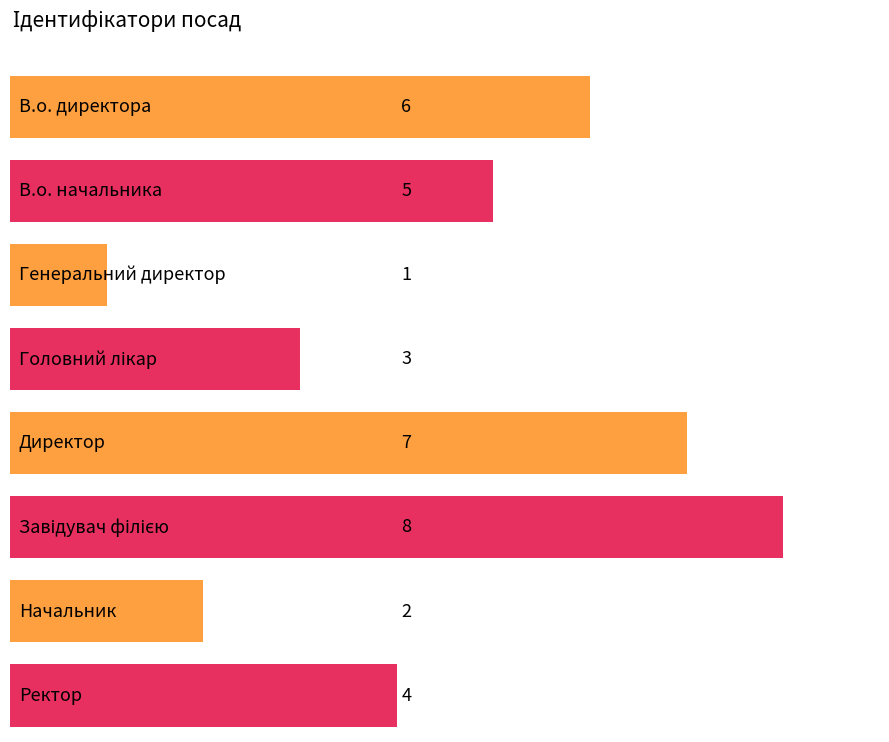

Approximately how many times larger is the value at Начальник compared to Ректор?

0.5